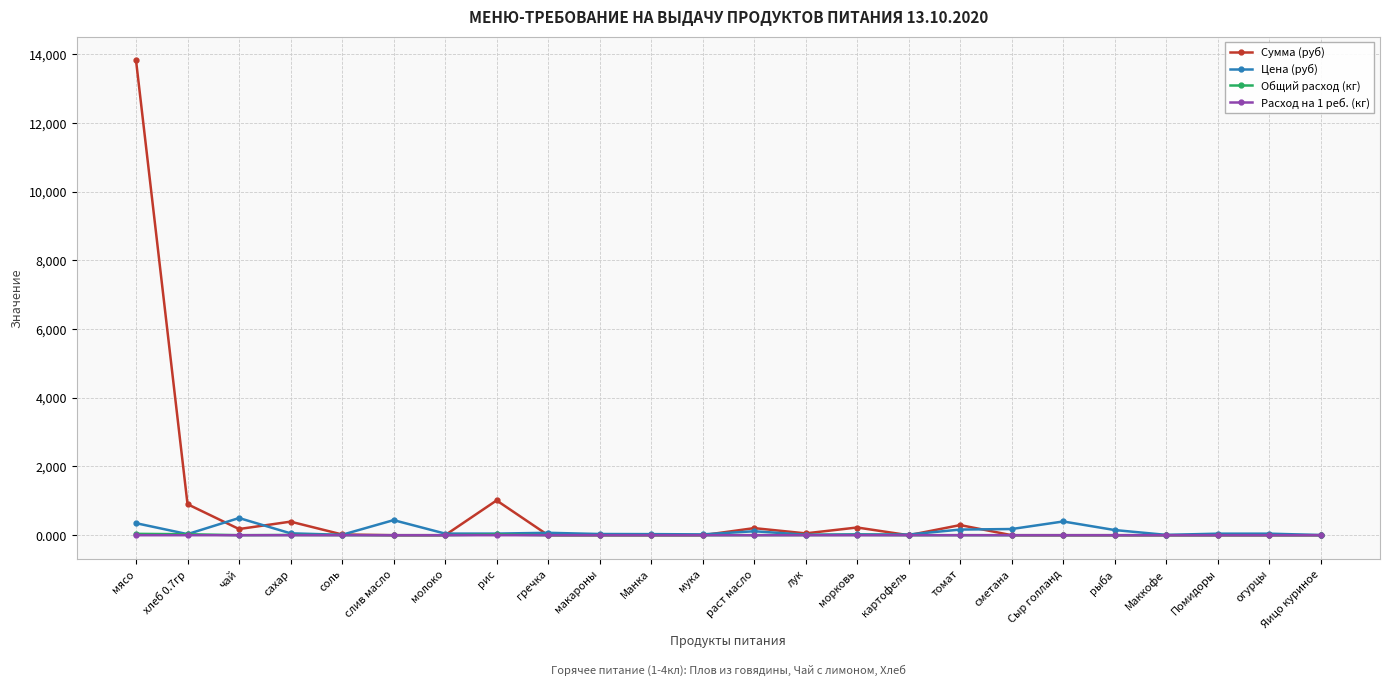

At which label does Цена (руб) first exceed 47?

мясо